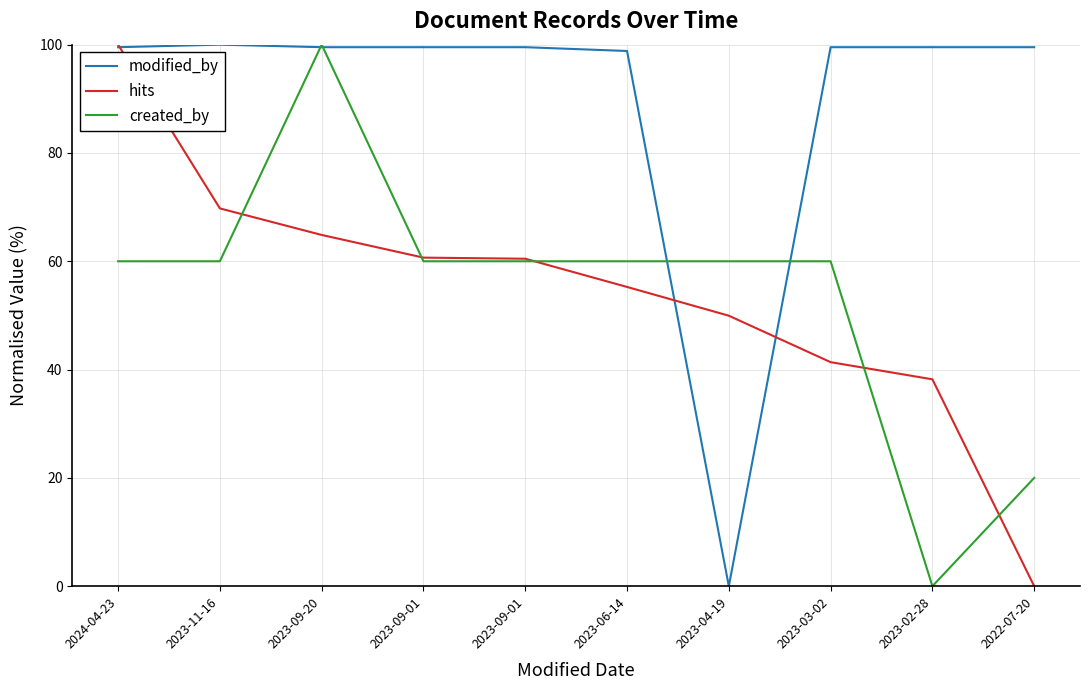

What is the approximate value of hits at 2024-04-23?

100.0